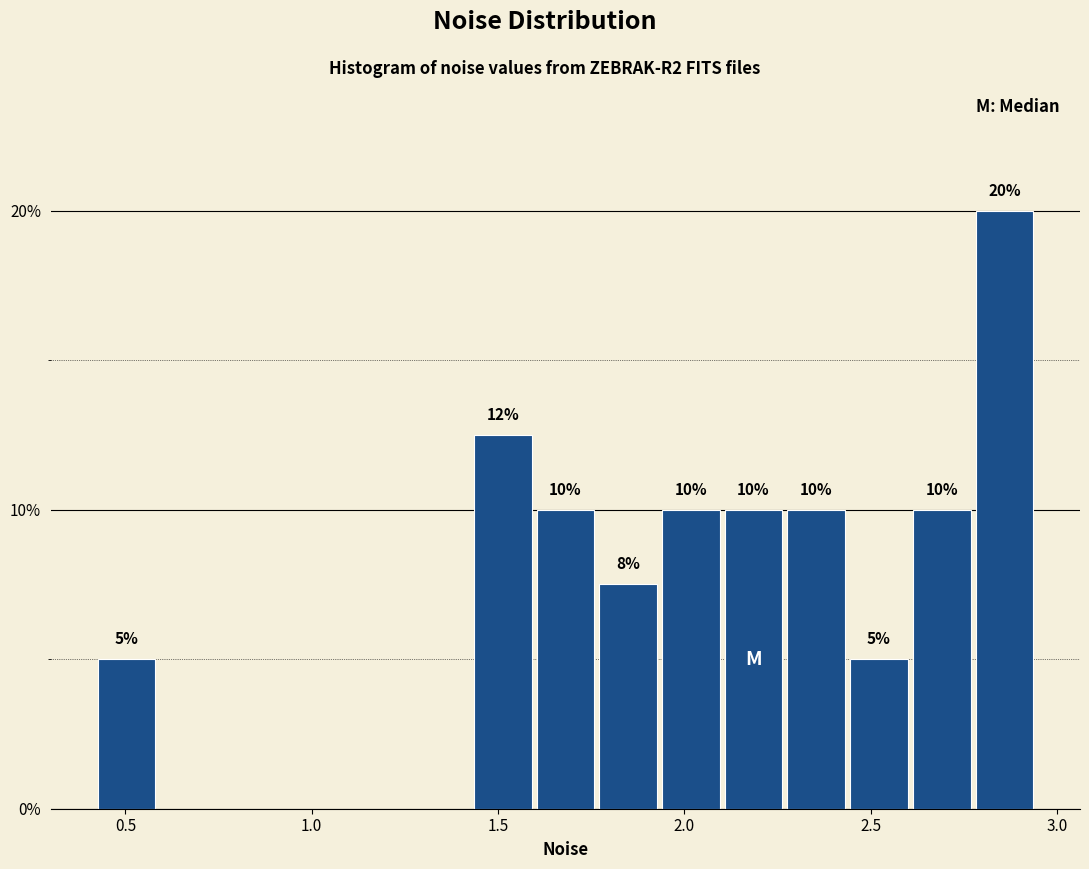

Read against the x-axis, roughly where is the centre of the tallest bar?

2.85